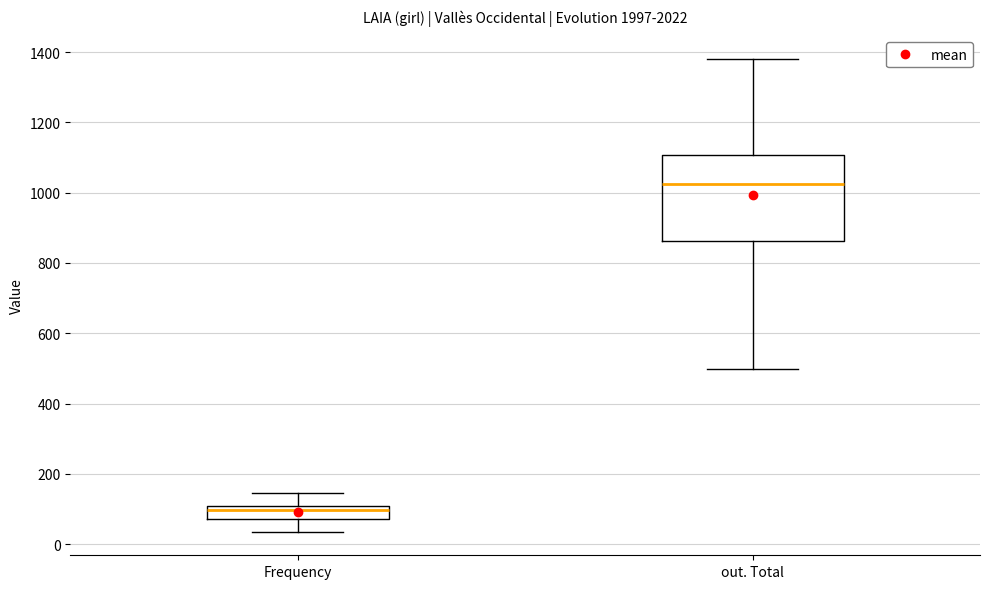

Where does the lower whisker of the box for Frequency end on the y-axis? The values are not printed on the chart, so give them approximately, as read against the axis.

40